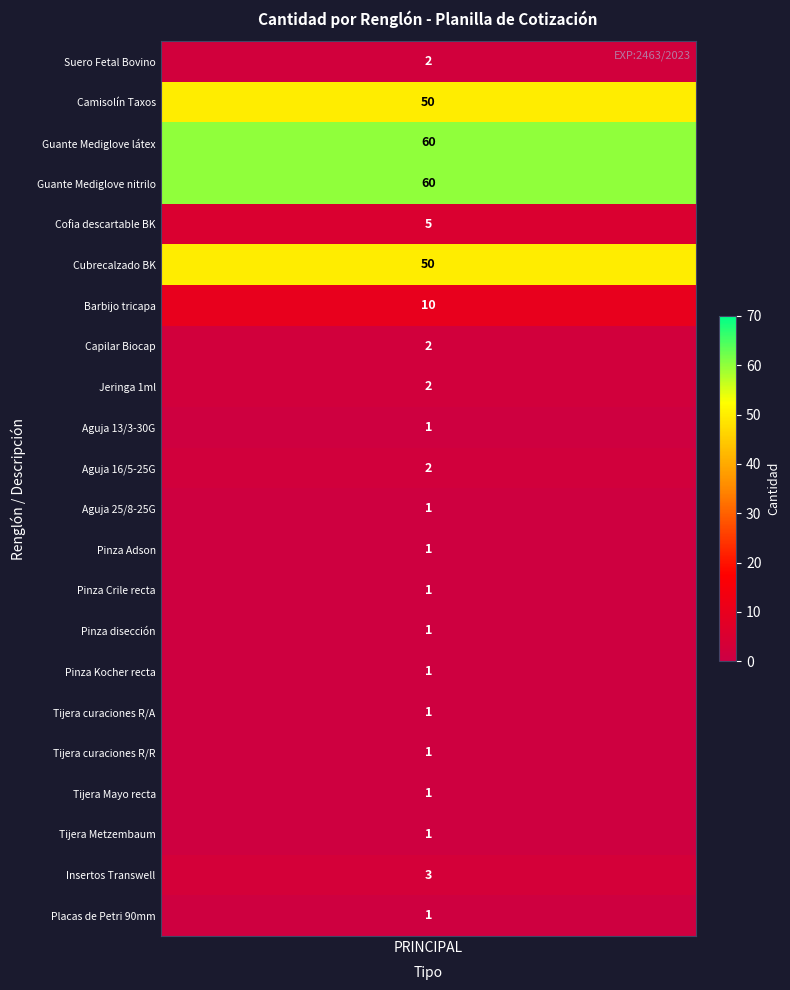

What is the average value of the PRINCIPAL series?

12